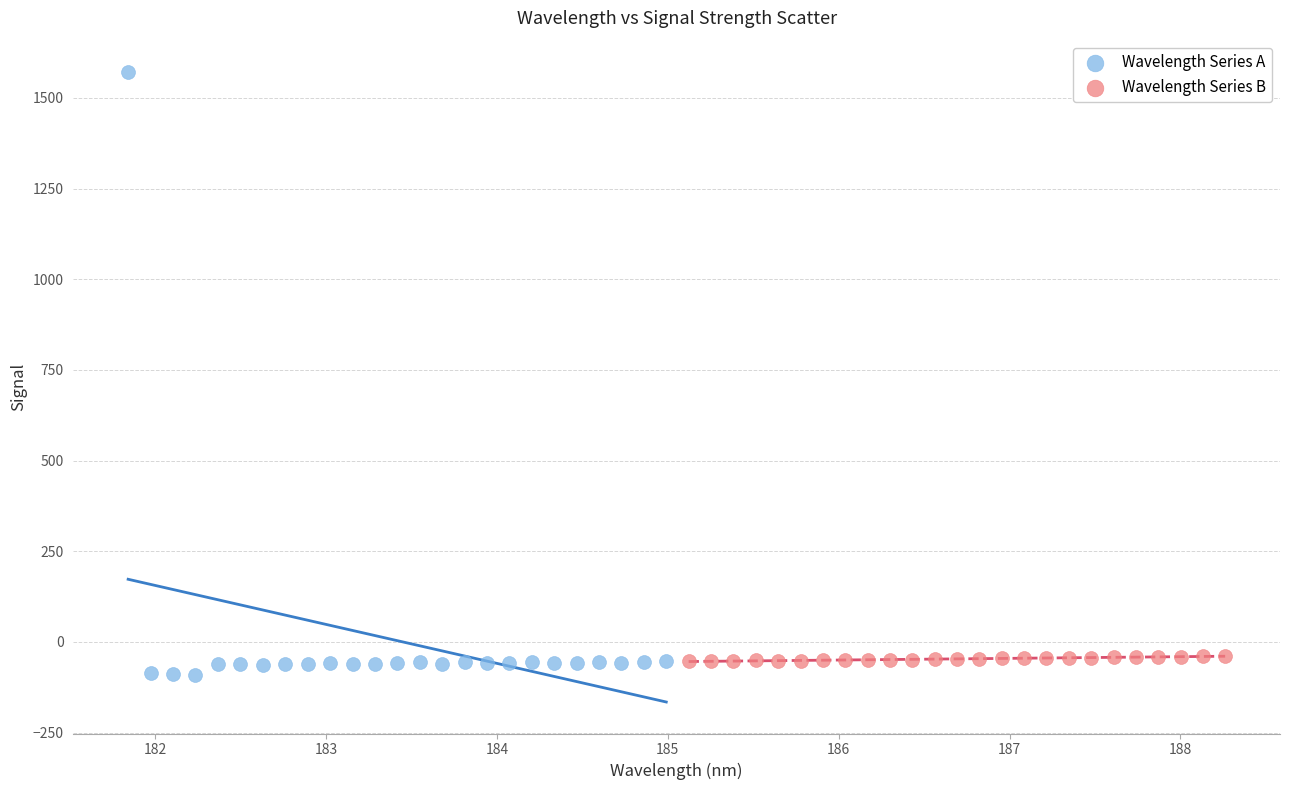

Which series has the largest Y range (max minus min)?

Wavelength Series A